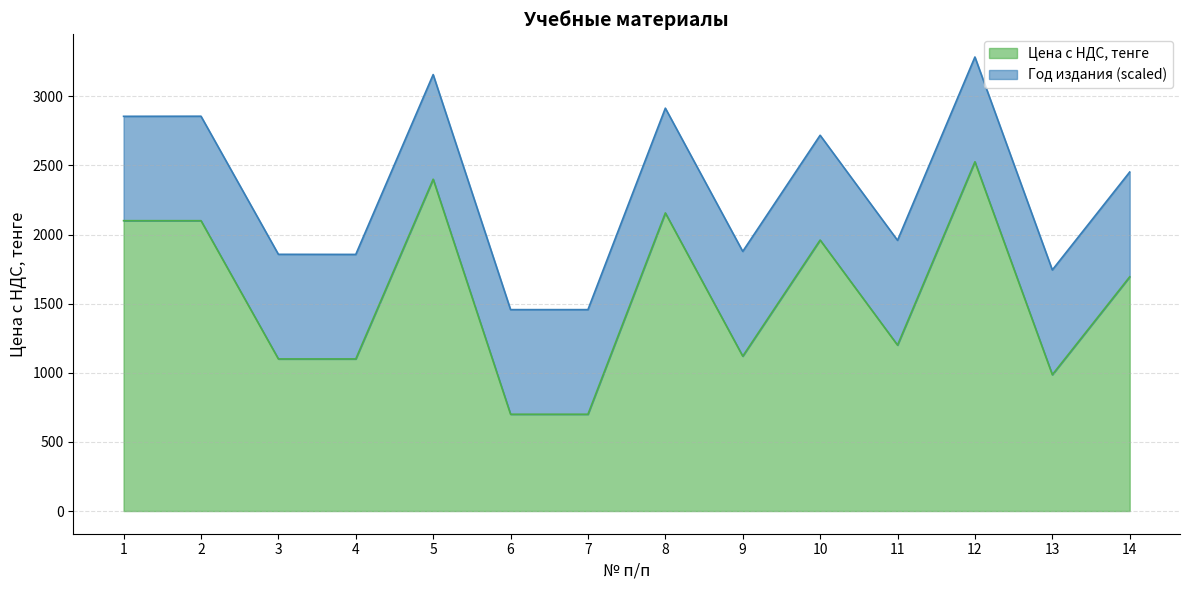

List the labels in order of value, largest first.

12, 5, 8, 1, 2, 10, 14, 11, 9, 3, 4, 13, 6, 7